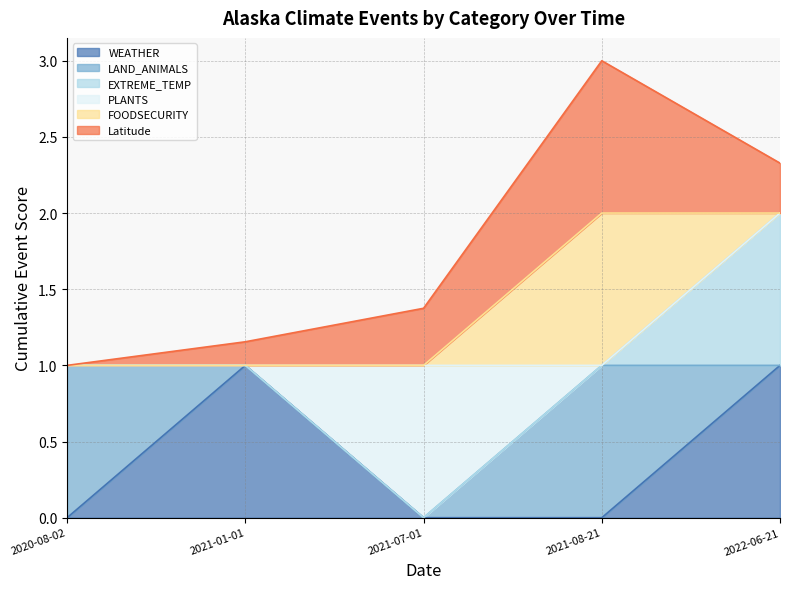

At which category is the sum across all series the highest?

2021-08-21